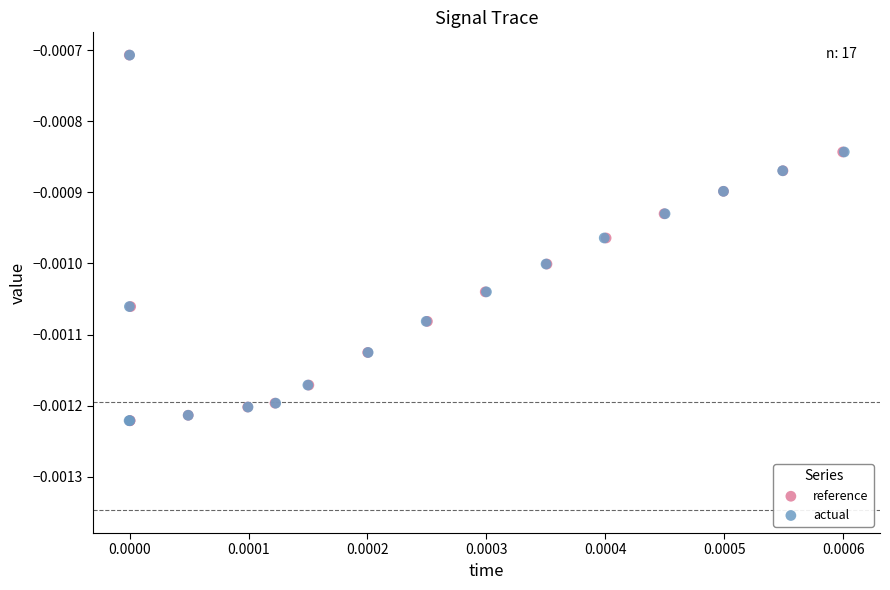

What are all the series names shown in the legend?

reference, actual